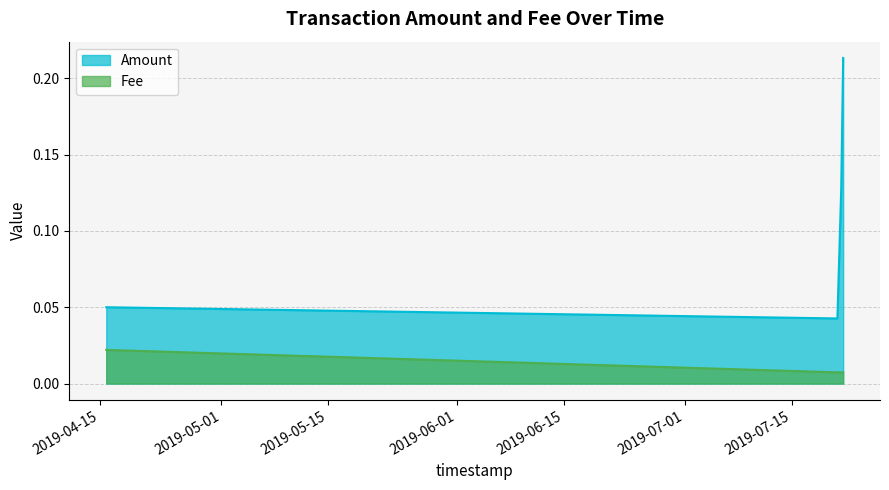

True or false: Fee and Amount cross at least once.

False